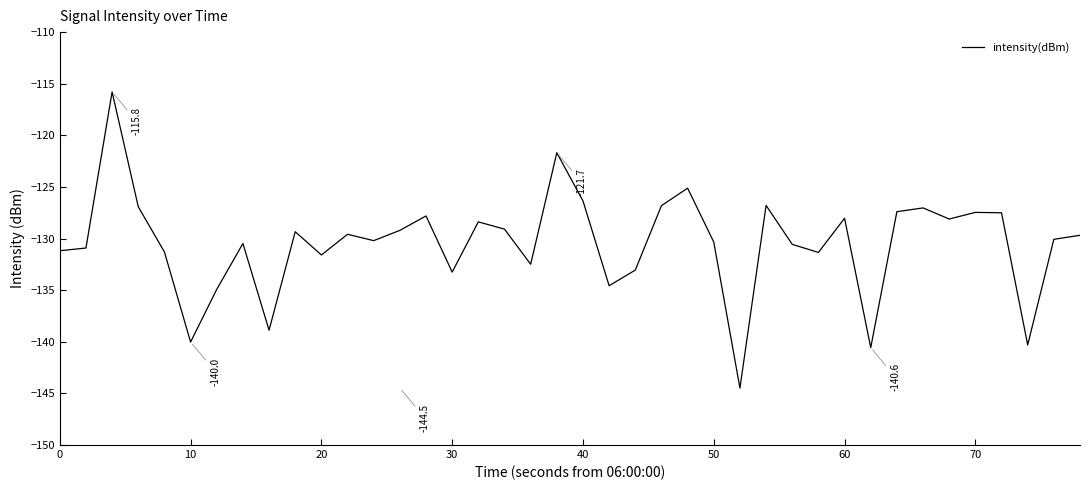

Does the chart display data point markers on the line(s)?

No